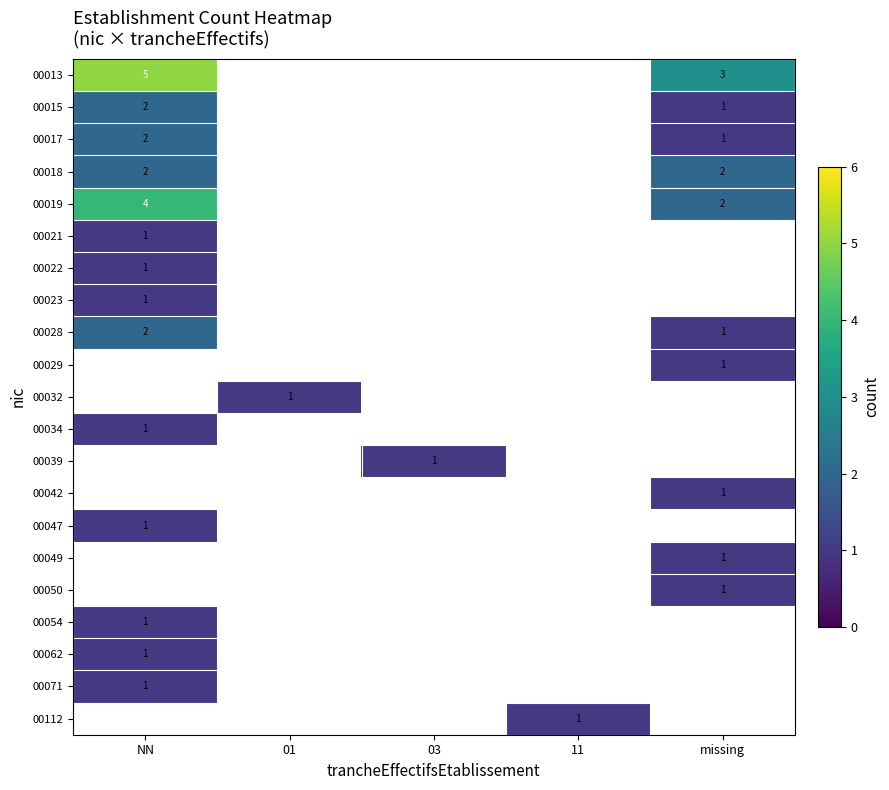

Rank the series at 11 from highest to lowest value.

00112, 00013, 00015, 00017, 00018, 00019, 00021, 00022, 00023, 00028, 00029, 00032, 00034, 00039, 00042, 00047, 00049, 00050, 00054, 00062, 00071